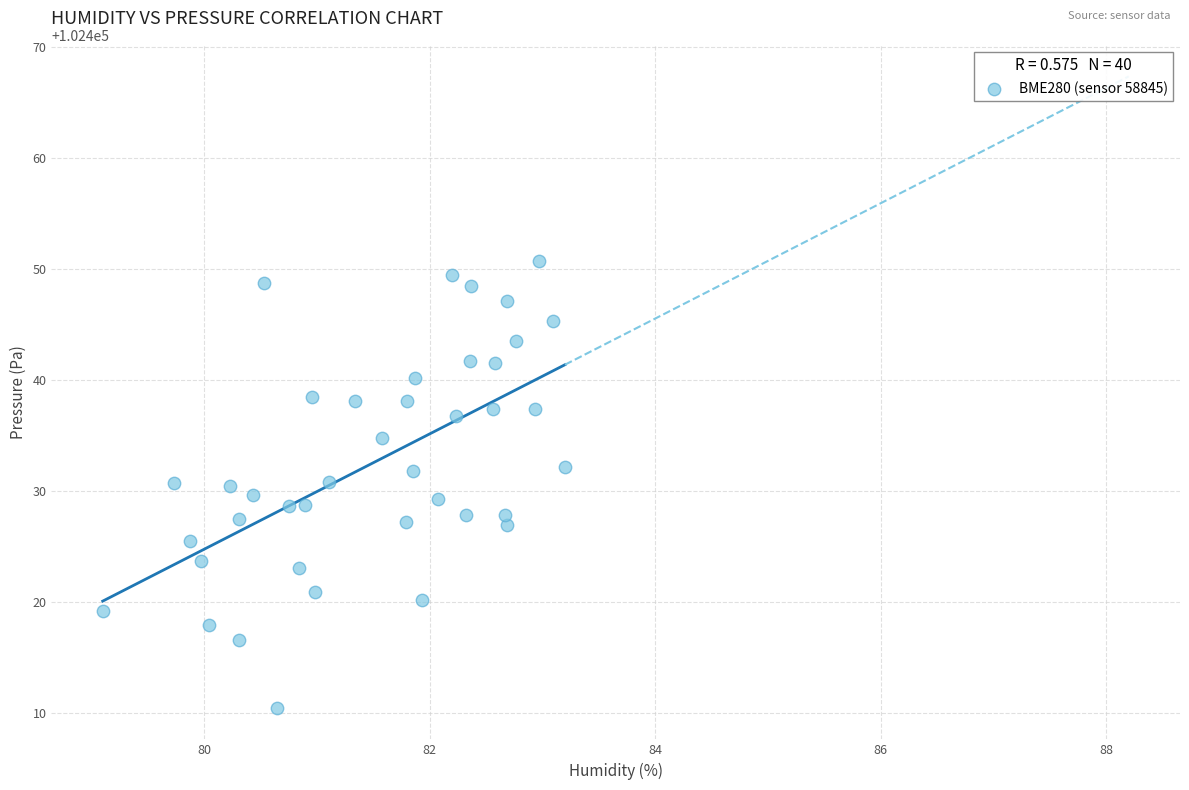

What is the range of X values (max minus min)?

4.1